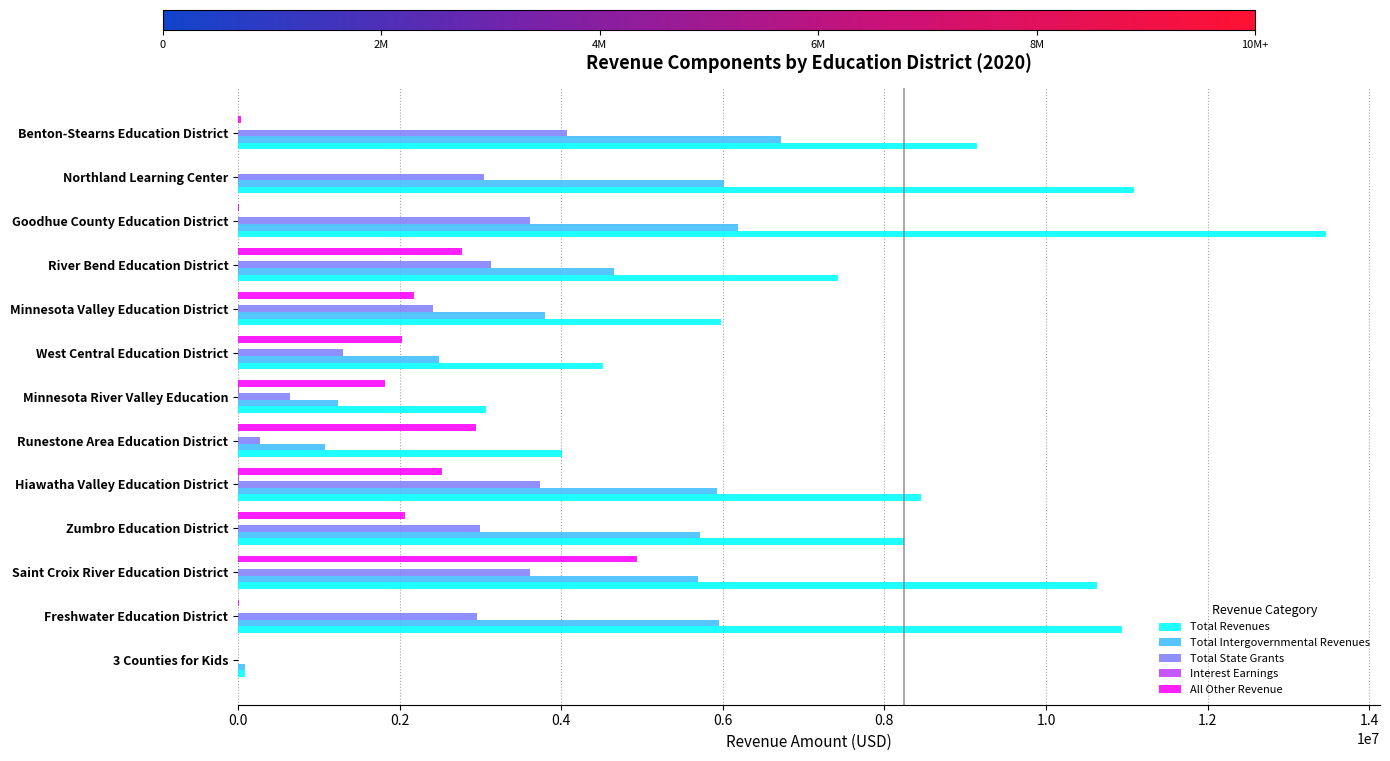

Which series has the largest total across all categories?

Total Revenues